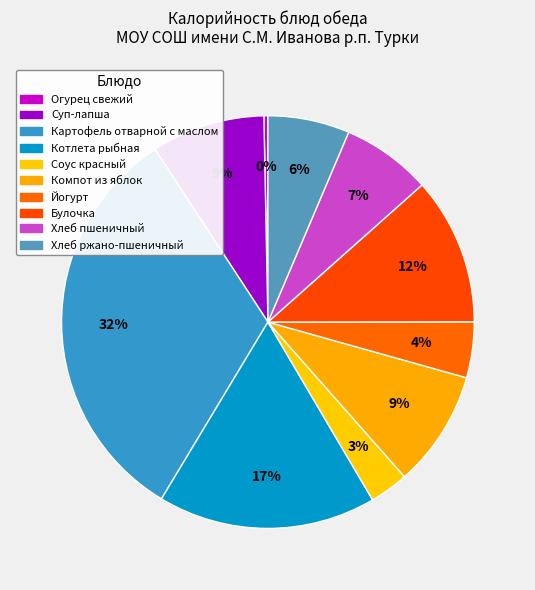

What is the change in value from Хлеб пшеничный to Хлеб ржано-пшеничный?

-8